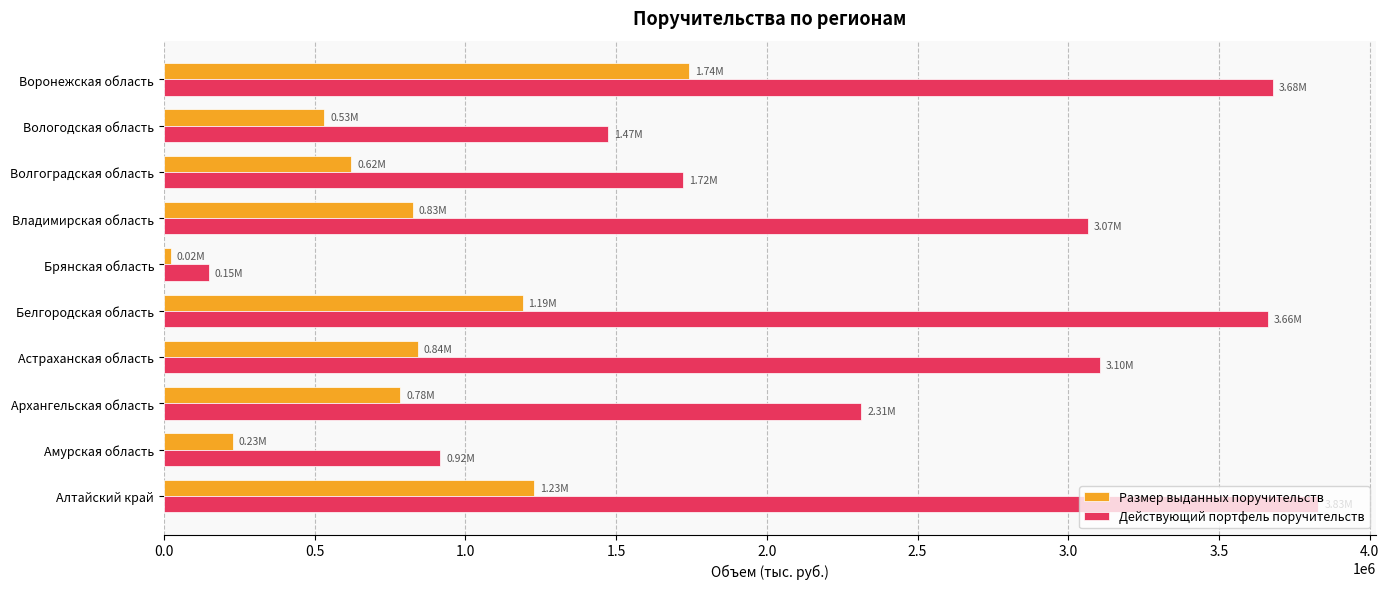

List the series in order of their peak value, highest first.

Действующий портфель поручительств, Размер выданных поручительств